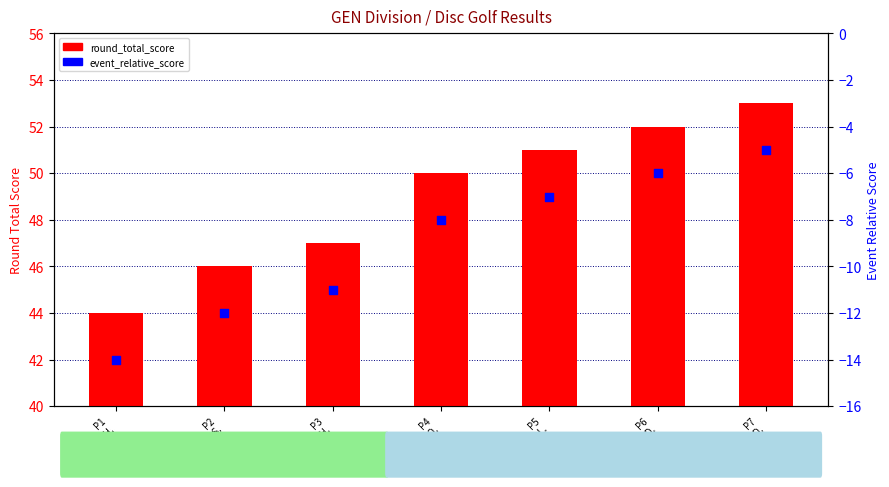

Is the value of round_total_score at P2
Jason S. greater than the value of event_relative_score at P1
Matt H.?

Yes